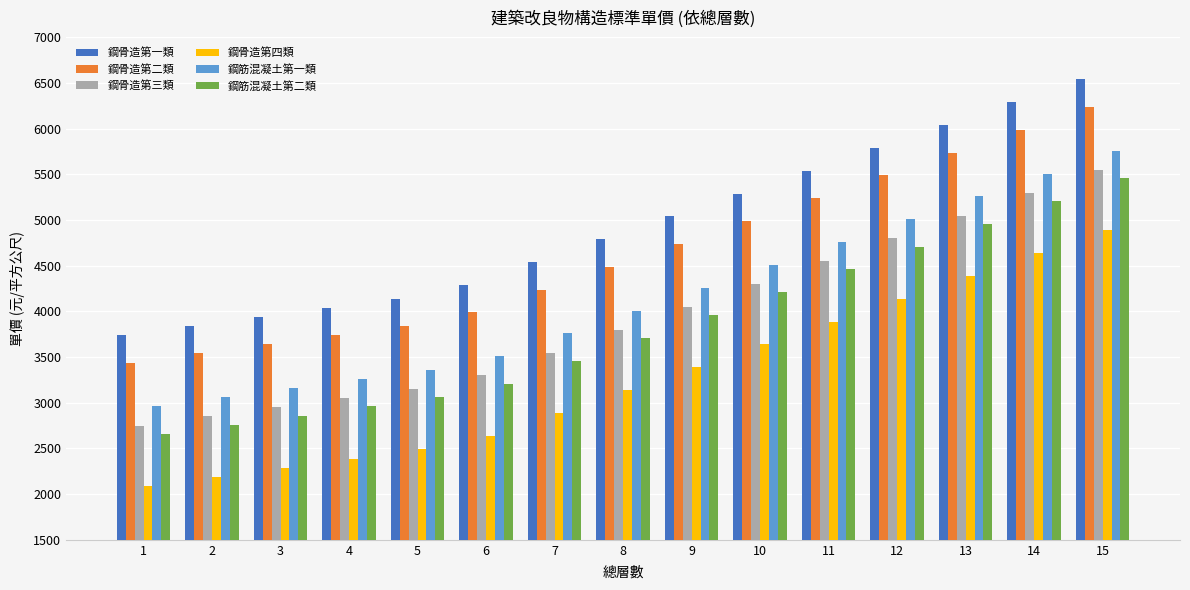

What is the spread (max minus min) of values at 1?

1650